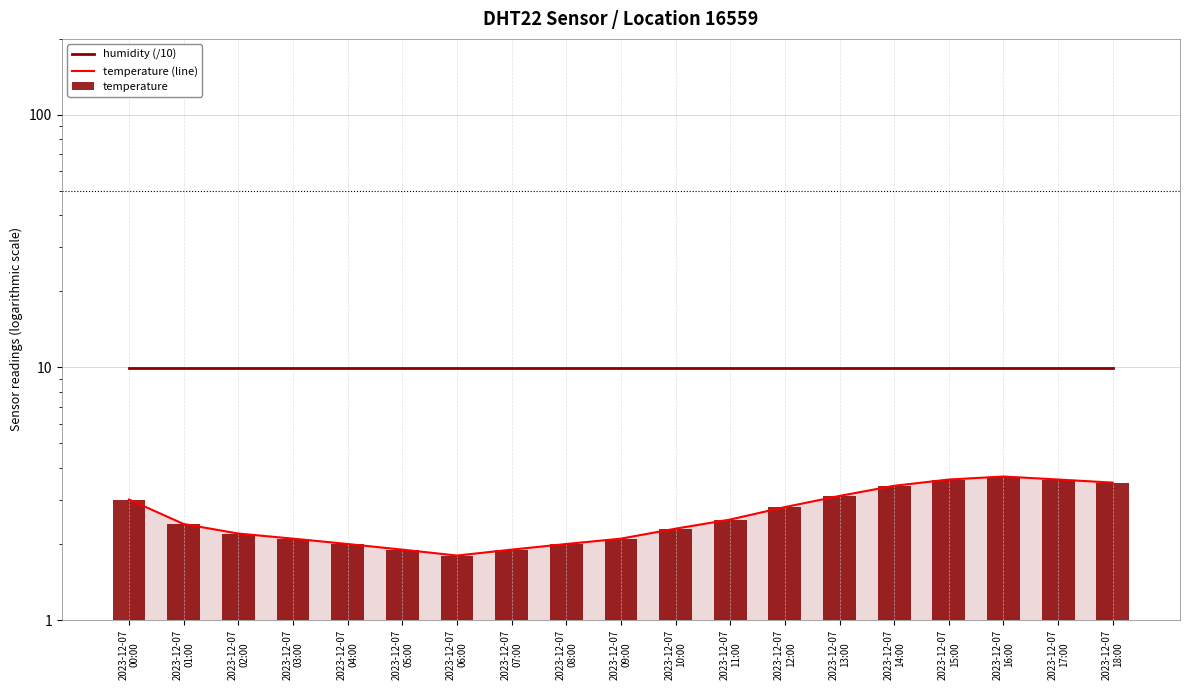

What is the value of the humidity (/10) bar at the 4th from the left?

10.0